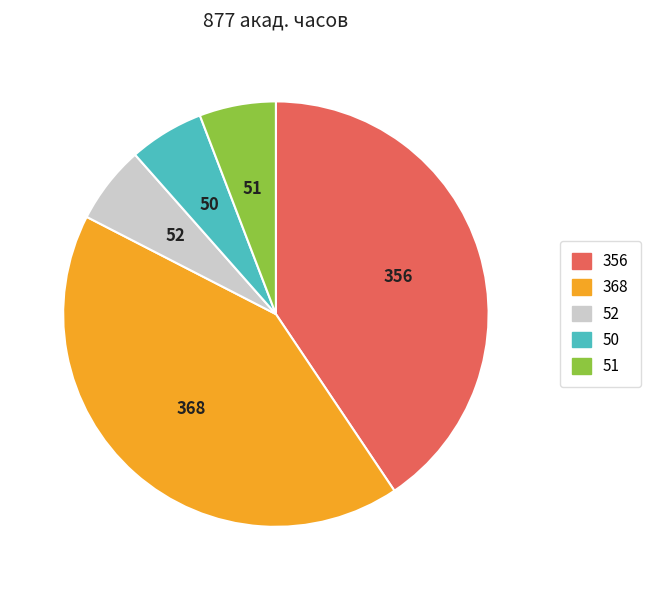

Is there a majority slice in this chart?

No